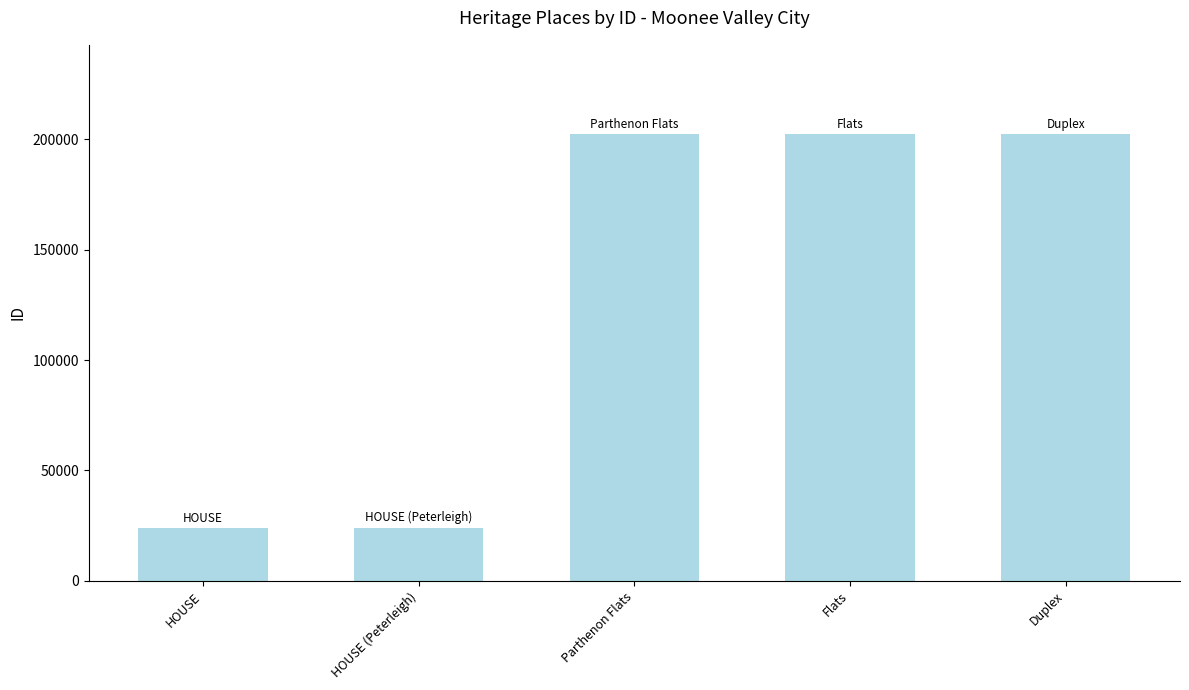

Does the chart contain any negative values?

No